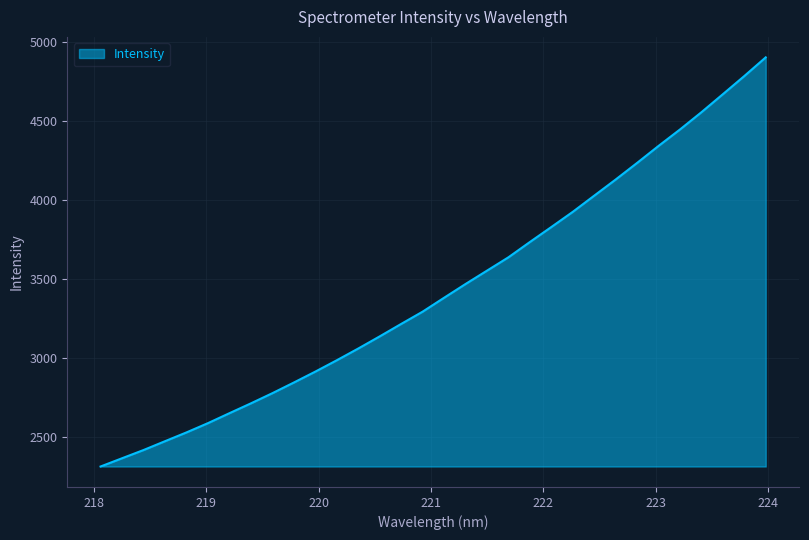

What is the minimum value shown in the chart?

2314.0